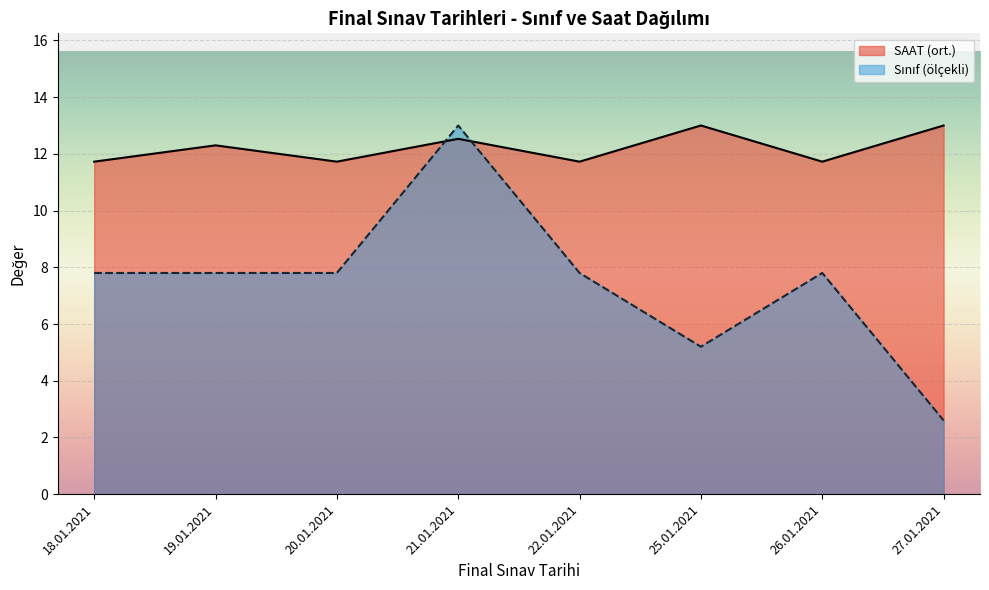

What is the difference between the maximum and second lowest values in the SAAT (ort.) series?

1.3